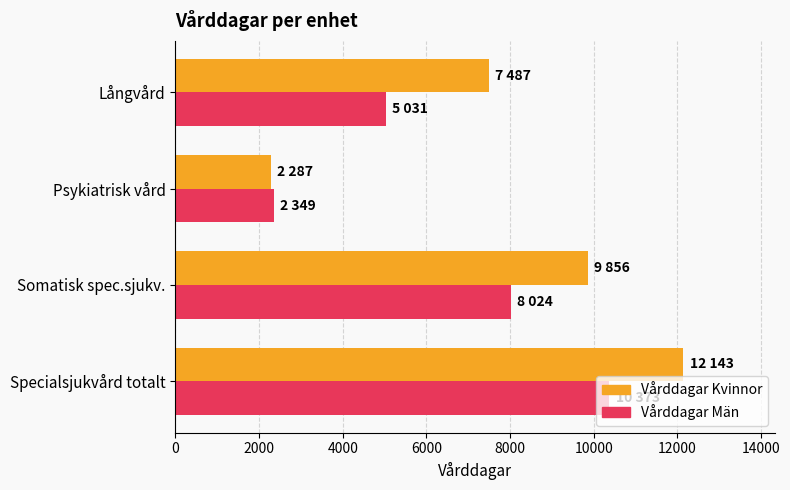

Which series has the largest total across all categories?

Vårddagar Kvinnor